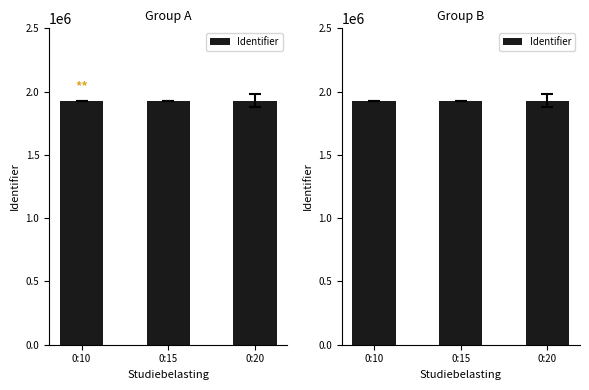

What is the greatest value displayed?

1927446.8